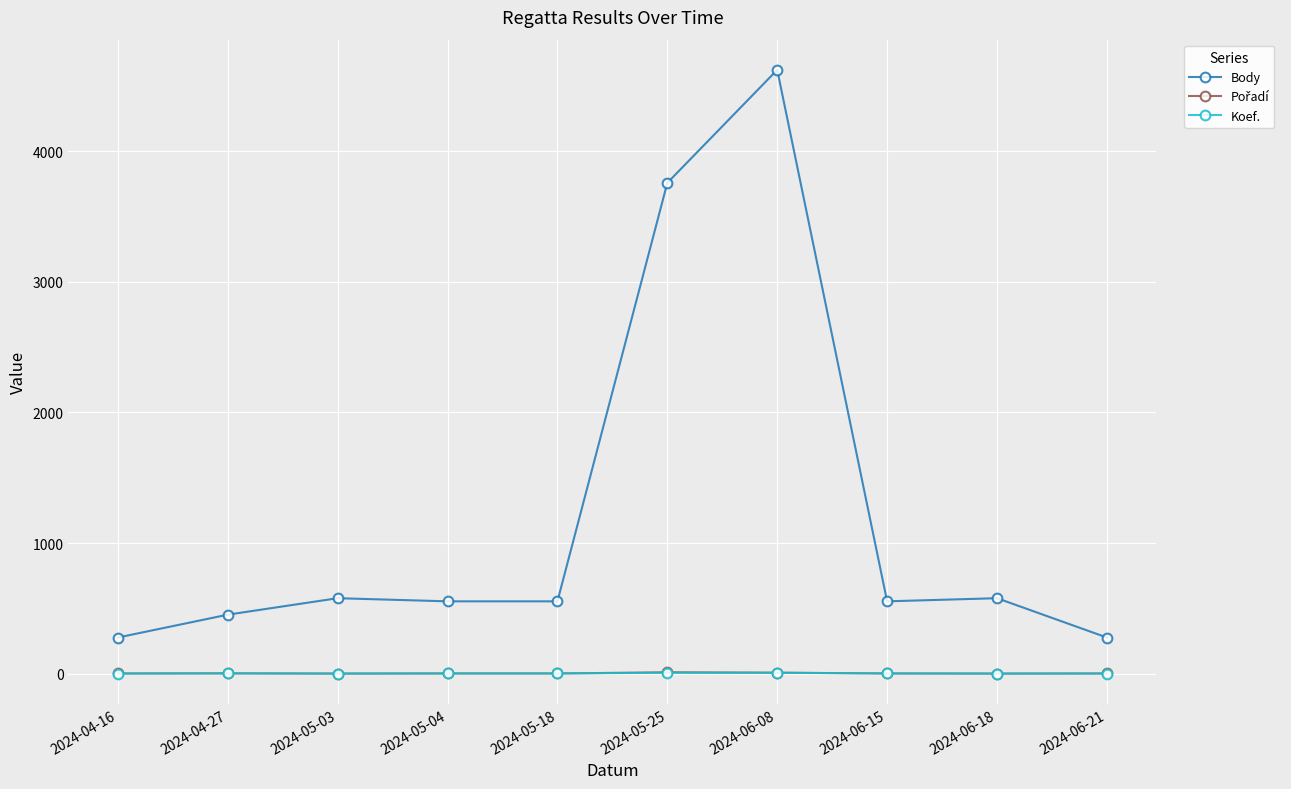

Which series has the largest range (max minus min)?

Body